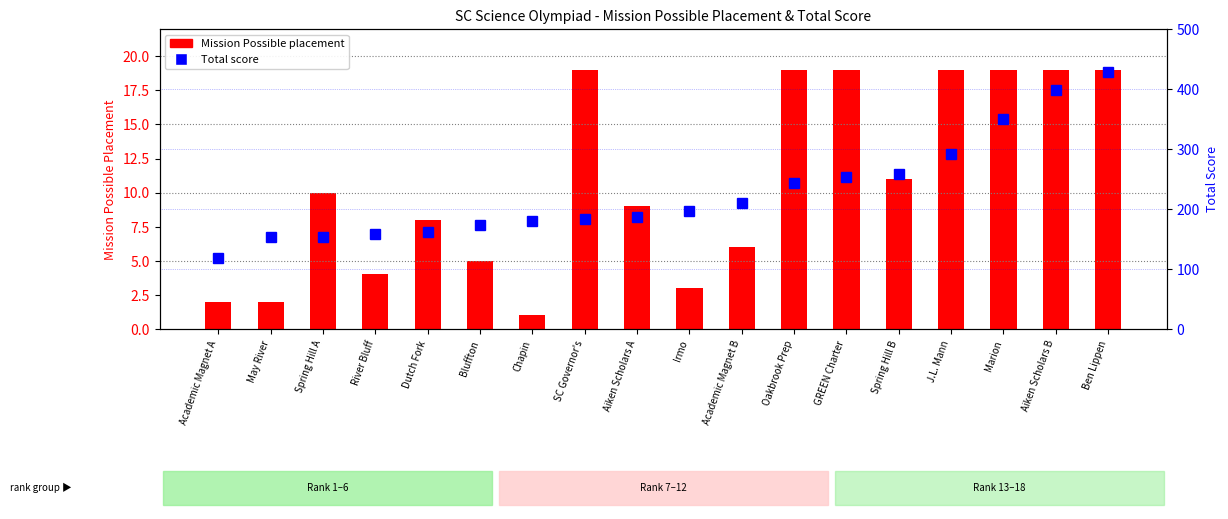

At which label is Total score closest to 273?

Spring Hill B